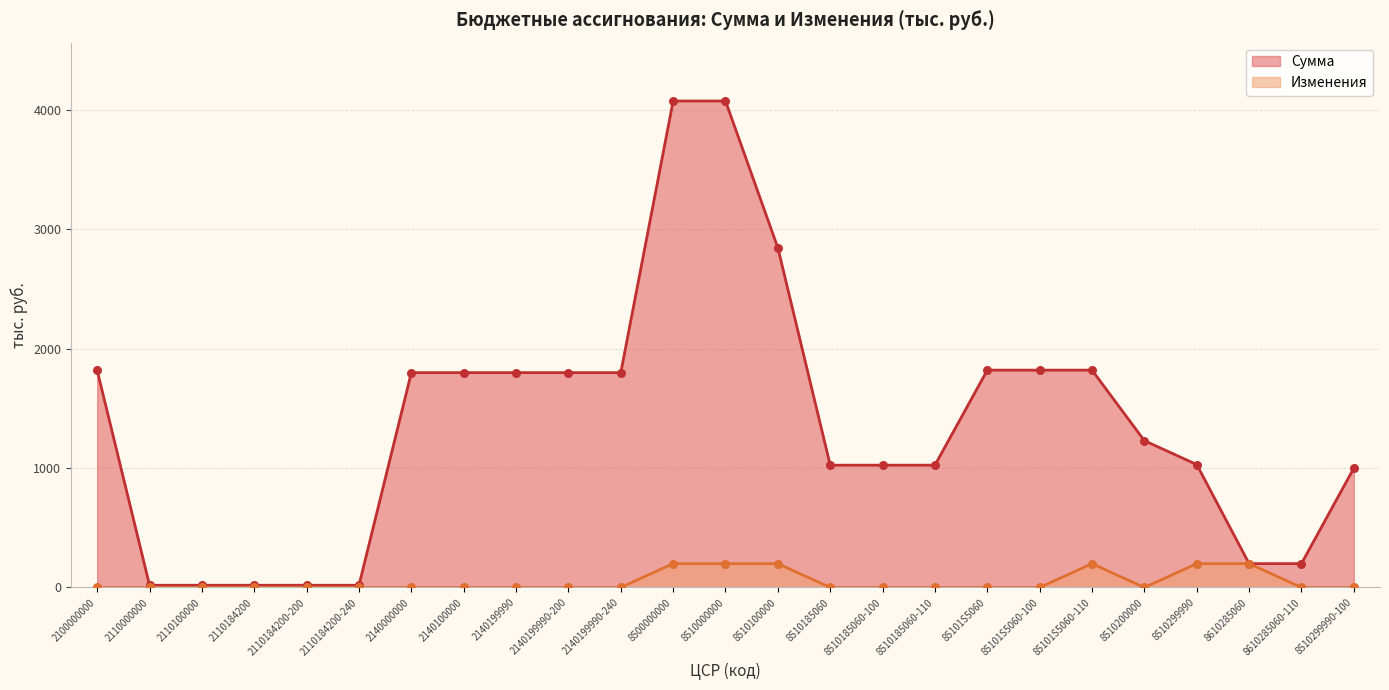

At how many categories does at least one series exceed 2711?

3